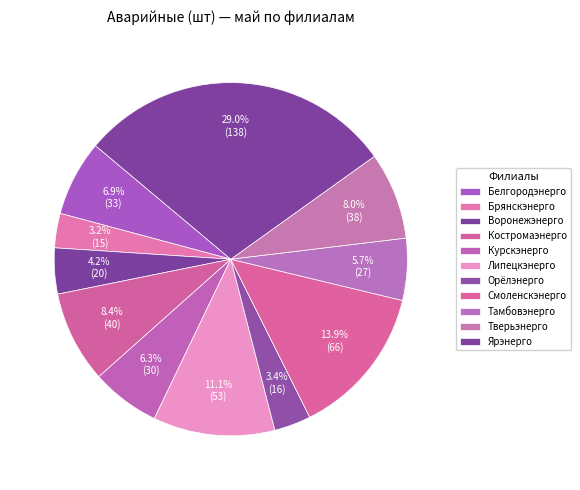

What is the largest slice in the pie chart?

Ярэнерго